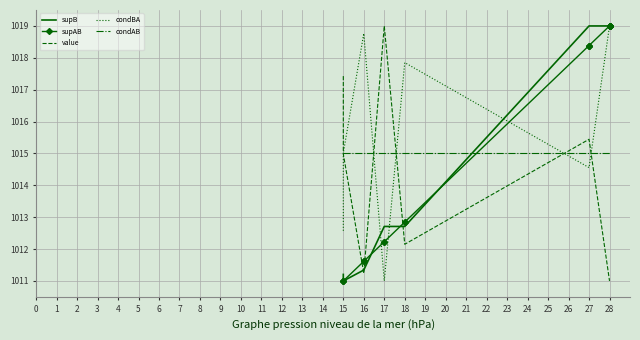

Rank the series by their maximum value, from highest to lowest.

supB, supAB, value, condBA, condAB